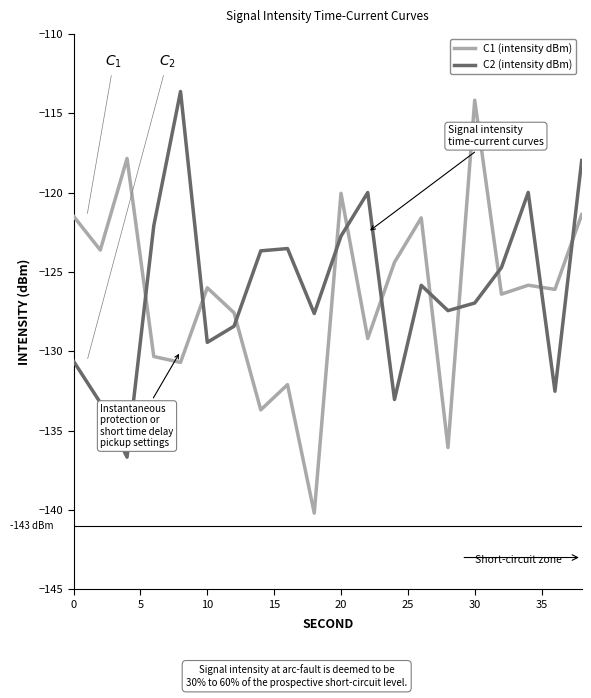

How many intersections are there between C1 (intensity dBm) and C2 (intensity dBm)?

11